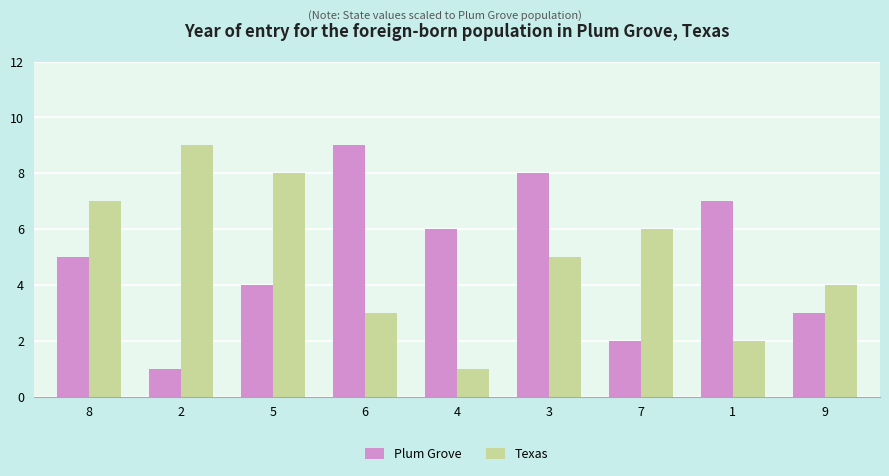

Between 8 and 4, which series saw the biggest shift?

Texas